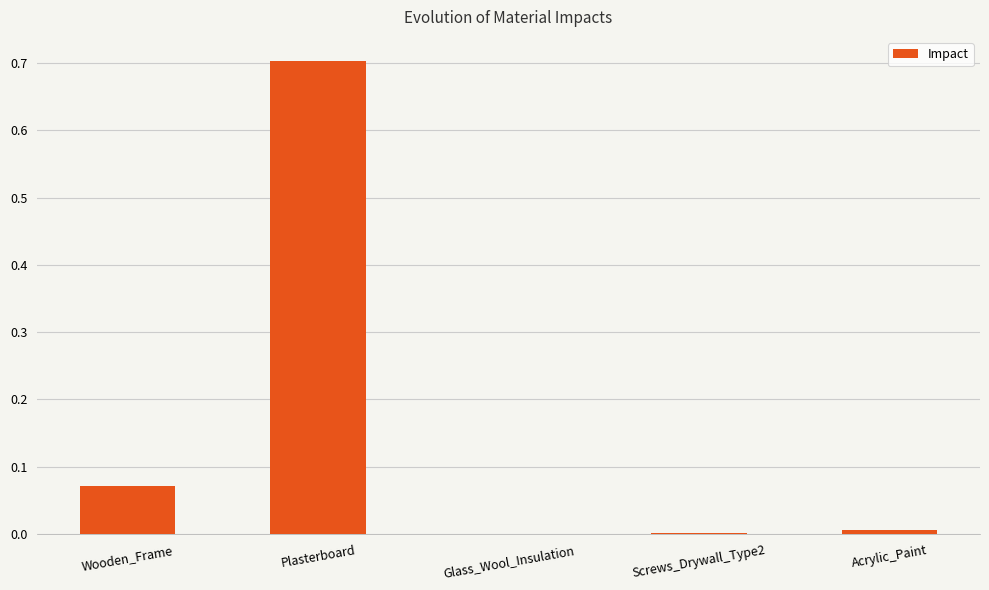

True or false: the data shows 0.7 at Plasterboard.

True